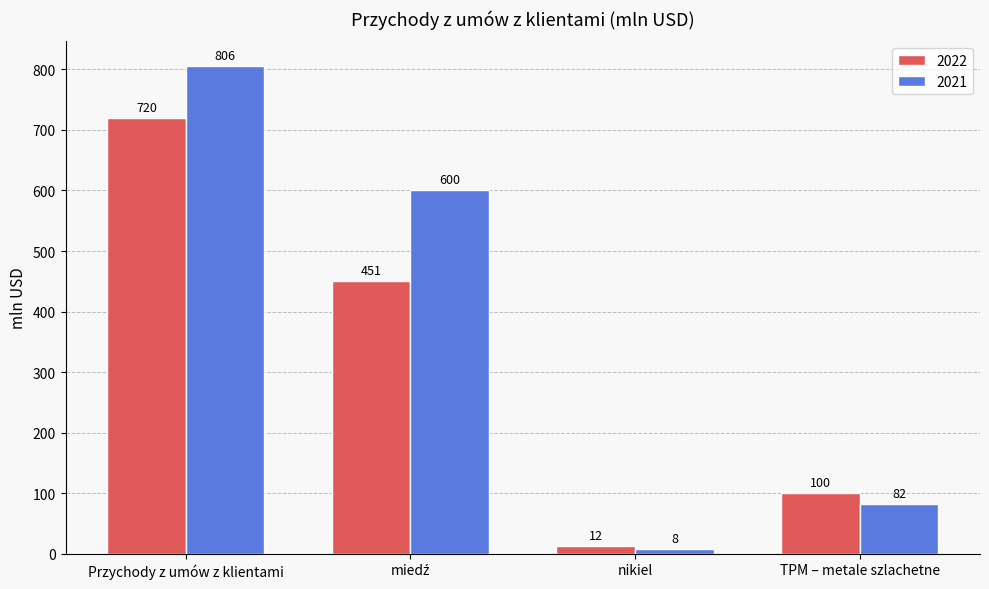

What is the maximum value for 2021?

806